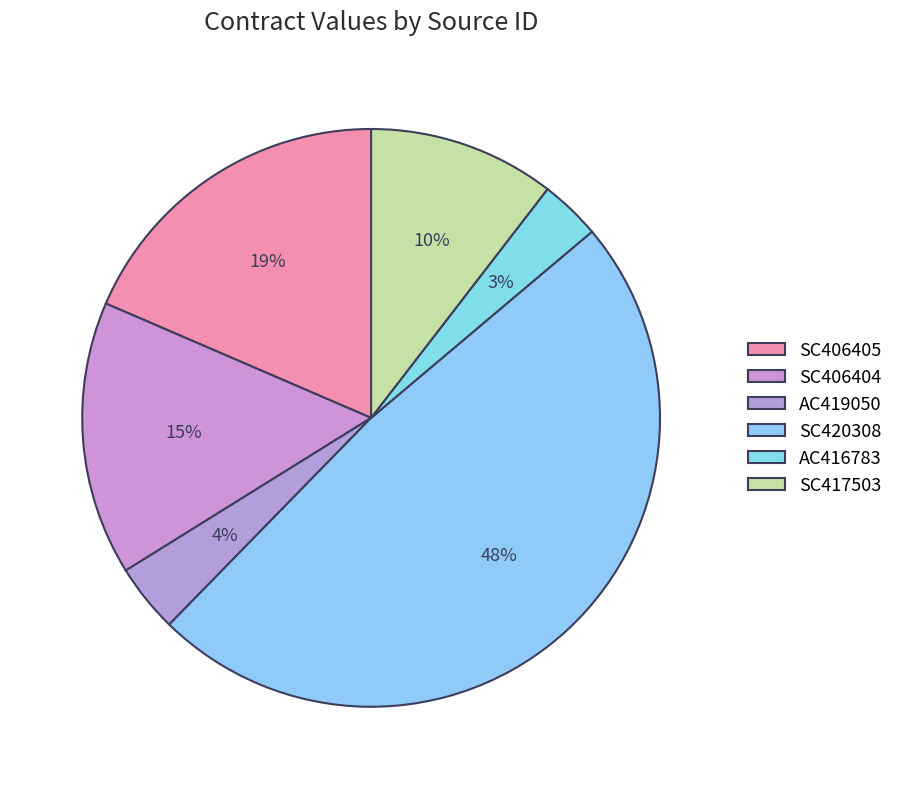

Is there a majority slice in this chart?

No